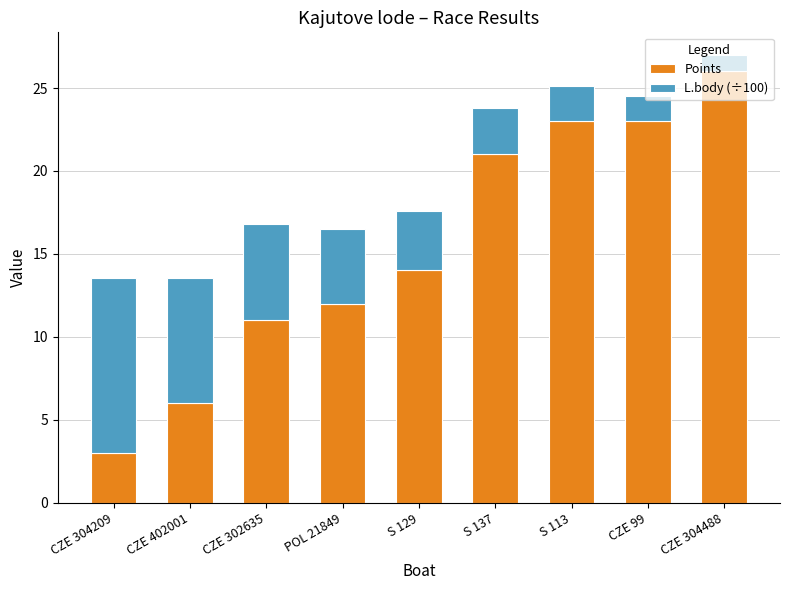

Read the Points value at CZE 304209.

3.0